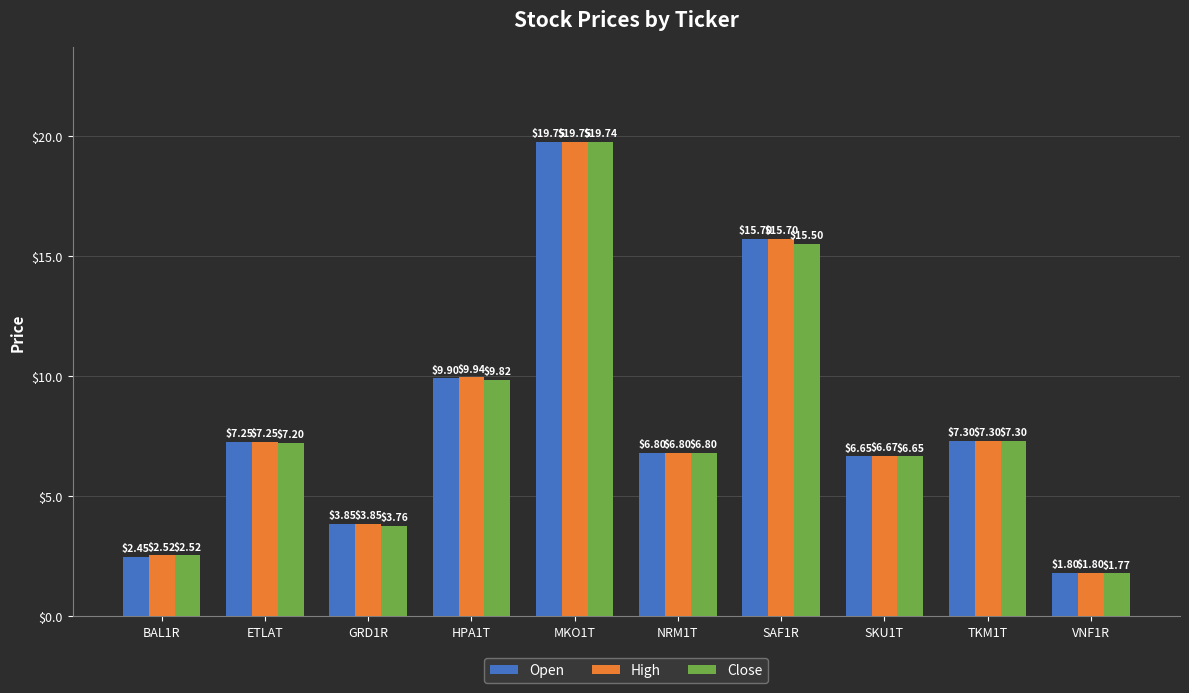

What is the total value across all series at SKU1T?

20.0